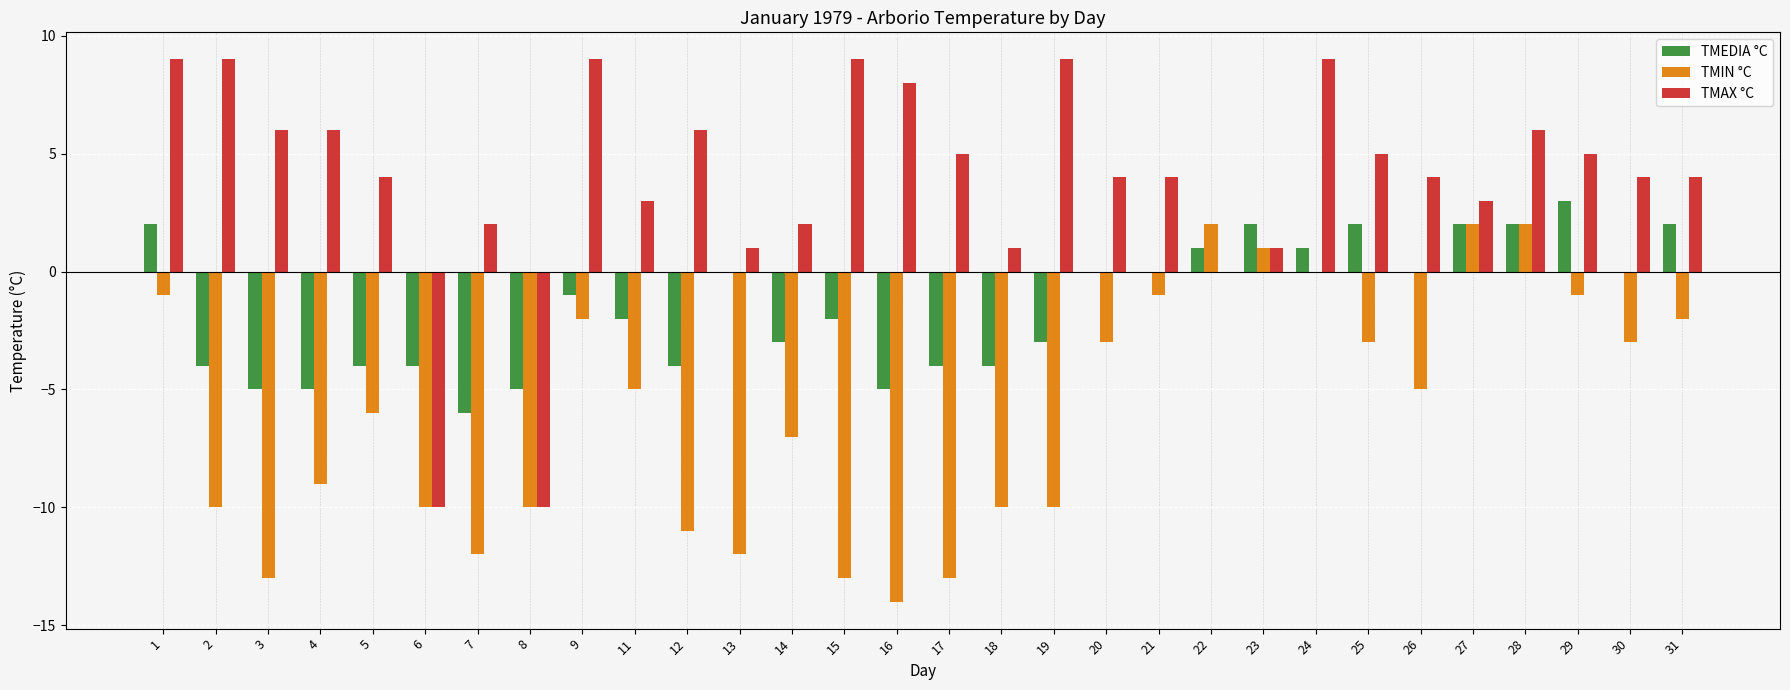

What is the greatest value displayed?

9